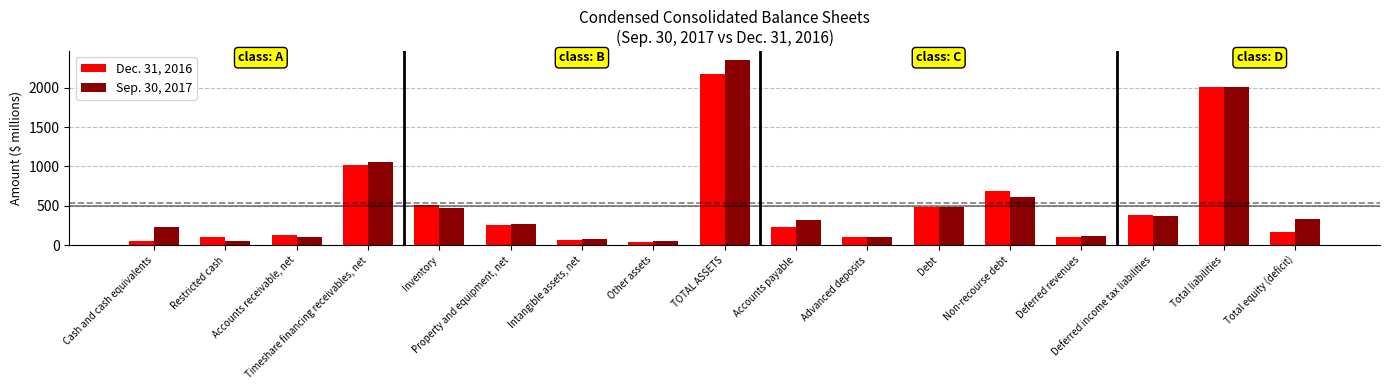

At which category does the chart reach its peak across all series?

TOTAL ASSETS